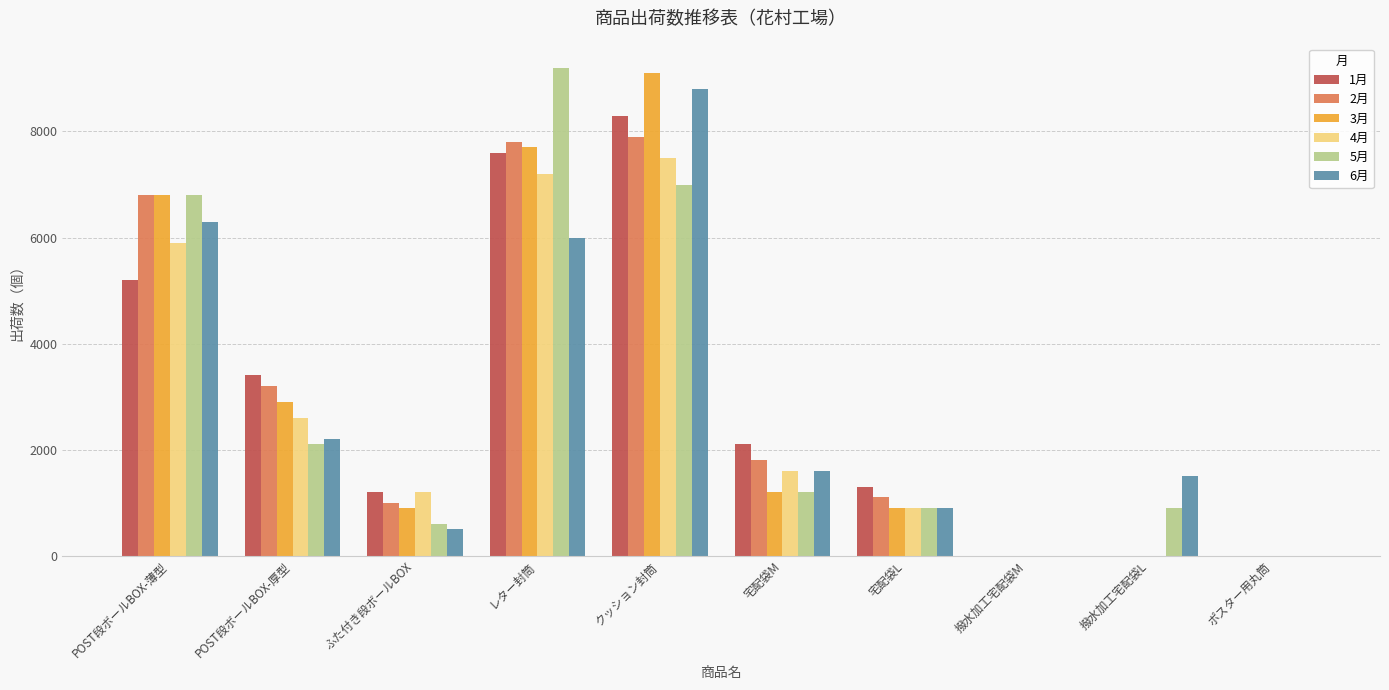

The 3月 series shows 0 at 撥水加工宅配袋L. True or false?

True